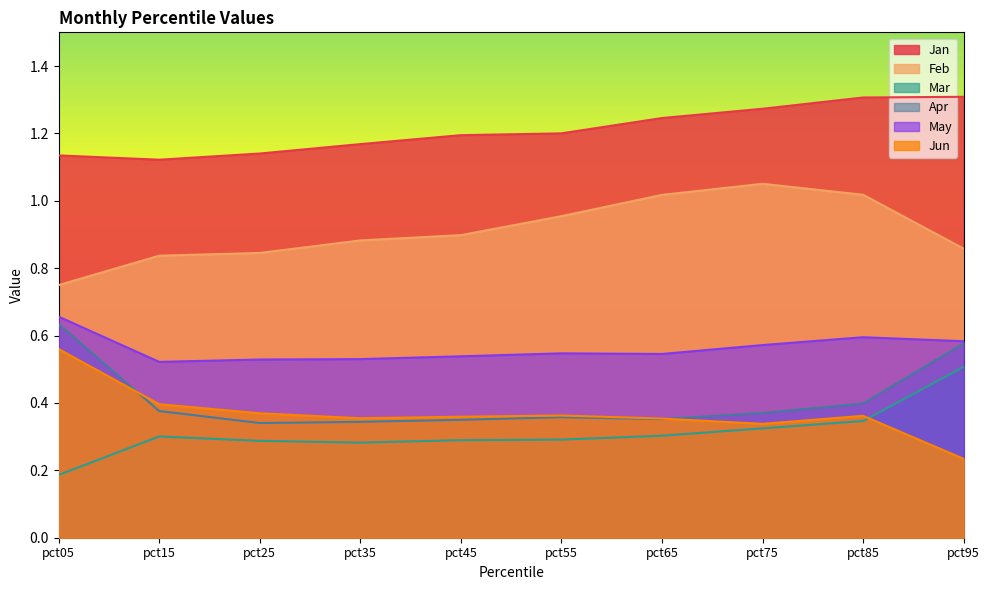

What is the value of the Jun point at the 10th from the left?

0.2